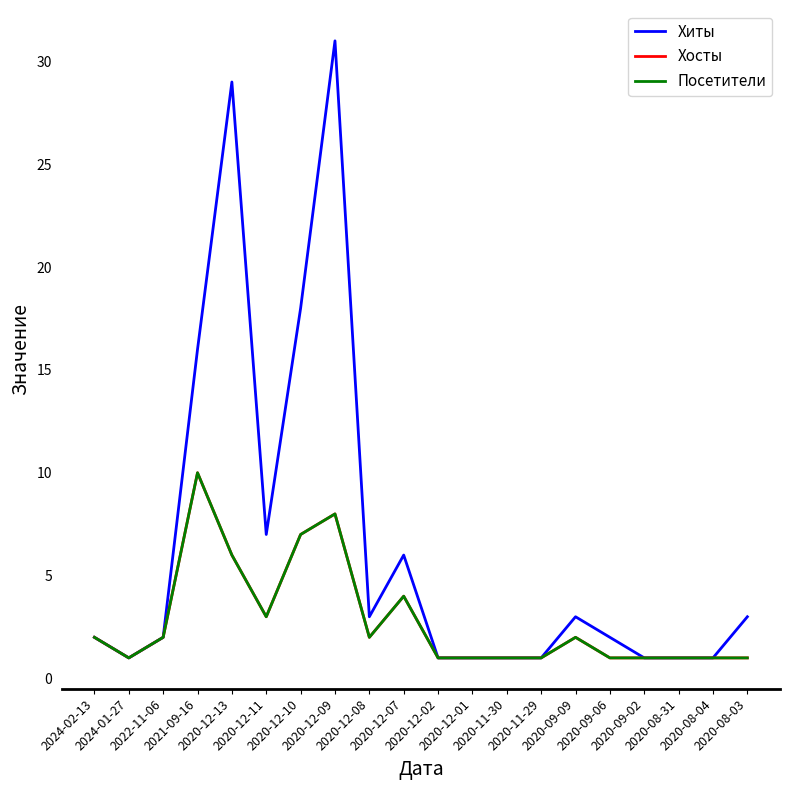

Does the chart have visible grid lines?

No